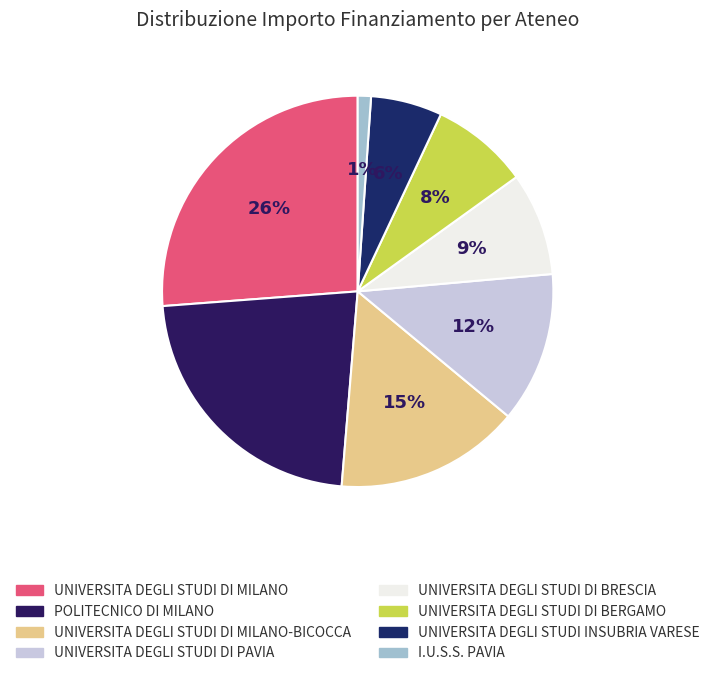

Combined, what portion of the pie is POLITECNICO DI MILANO and UNIVERSITA DEGLI STUDI DI MILANO-BICOCCA?

37.8%